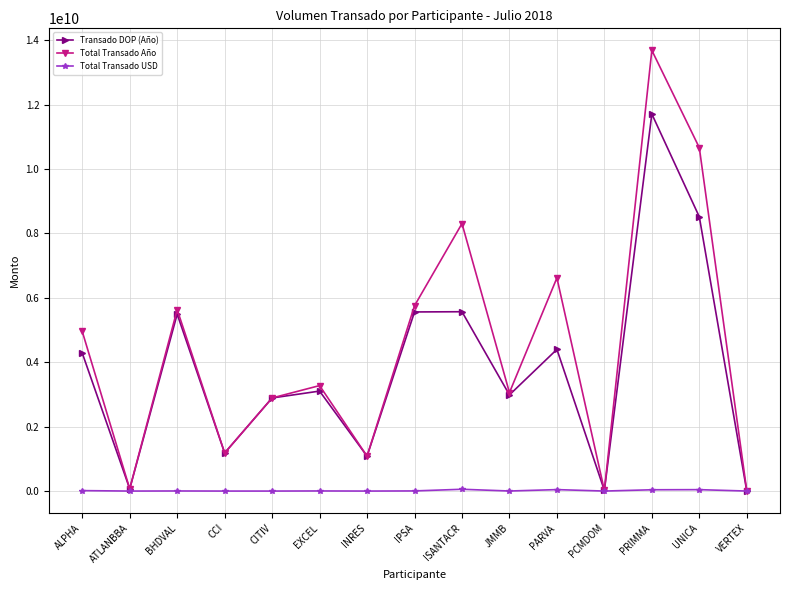

The value of Transado DOP (Año) at PRIMMA is 11708221152.1. True or false?

True